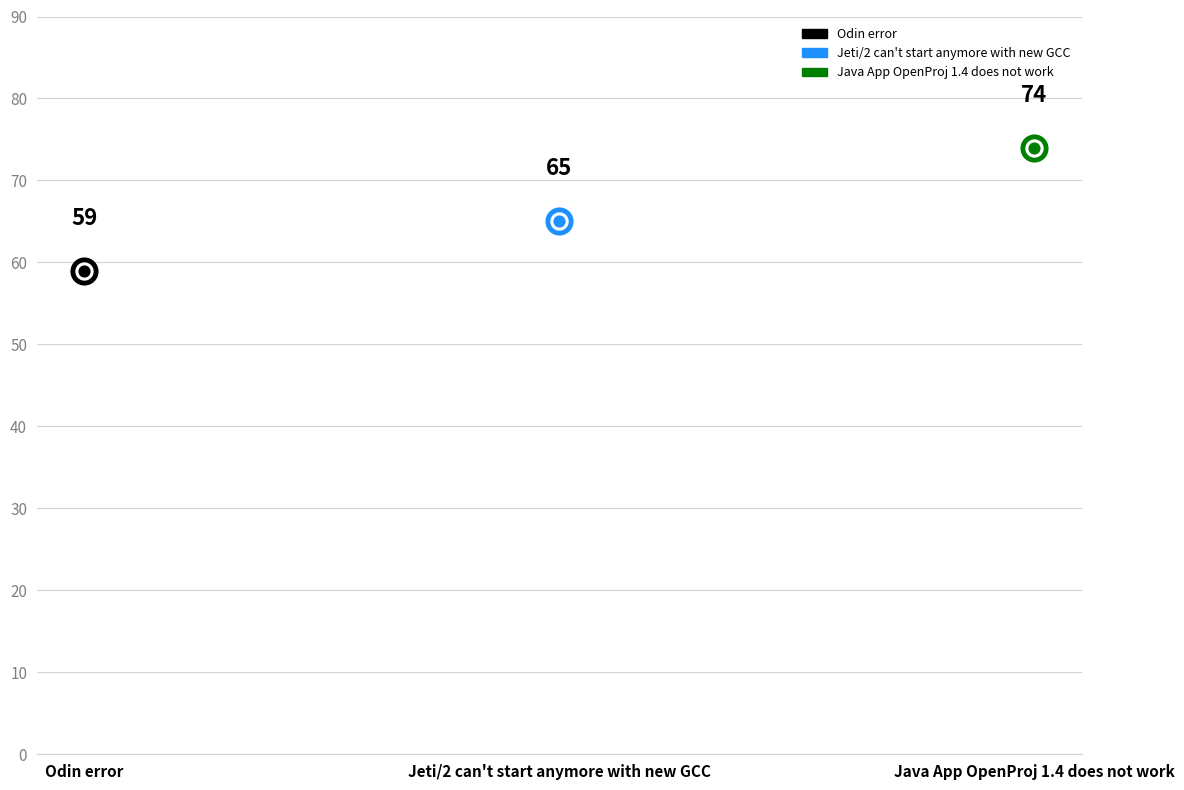

Which has a higher value, Jeti/2 can't start anymore with new GCC or Odin error?

Jeti/2 can't start anymore with new GCC